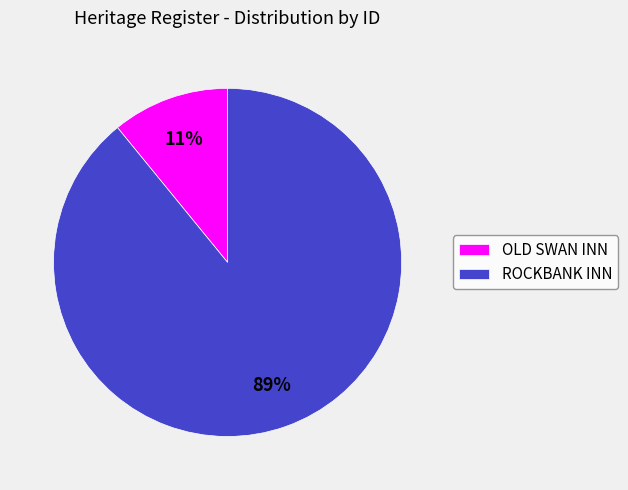

What percentage is the ROCKBANK INN slice, to the nearest percent?

89%